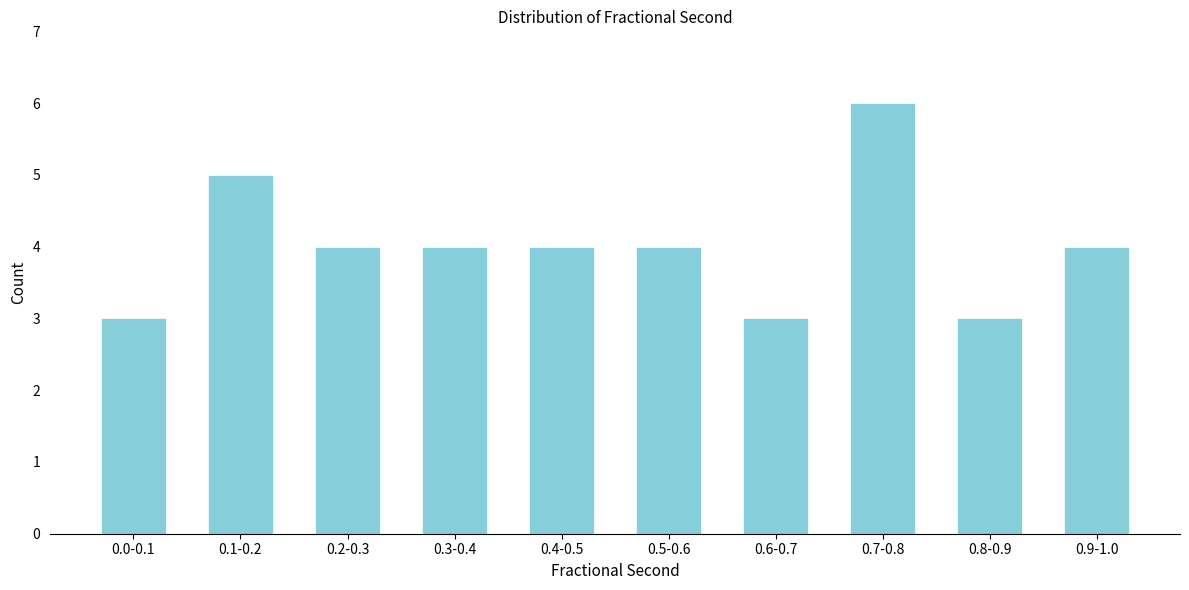

Reading left to right, list all the values displayed in this chart.

3	5	4	4	4	4	3	6	3	4